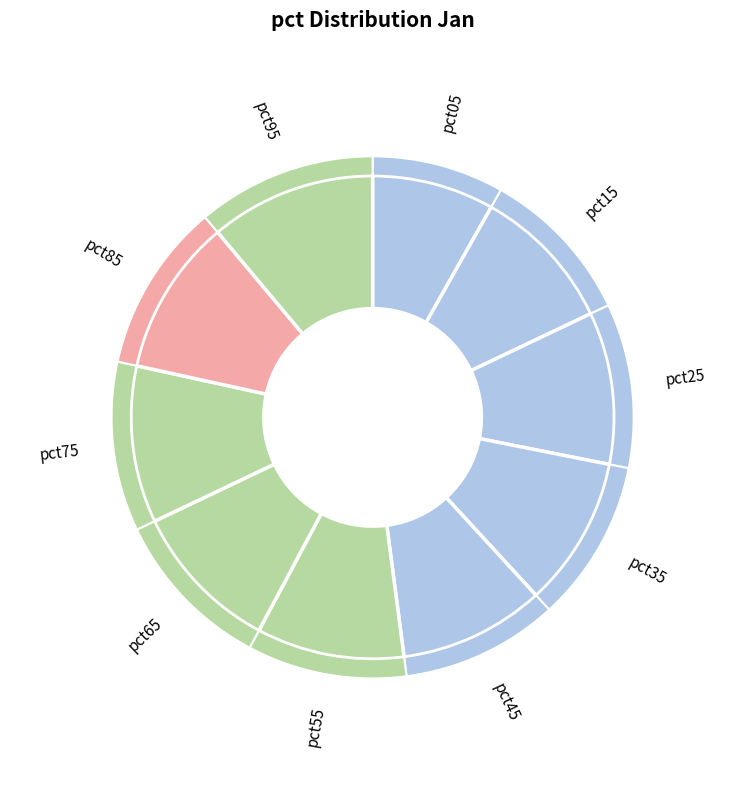

To the nearest percent, what is the combined percentage of pct15 and pct65?

20%